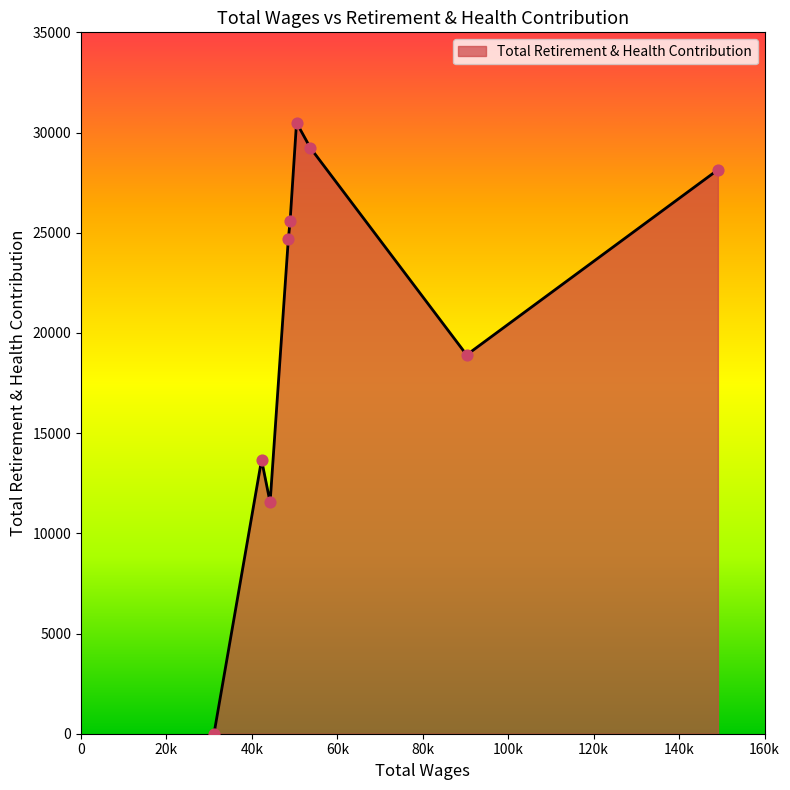

What is the greatest value displayed?

30490